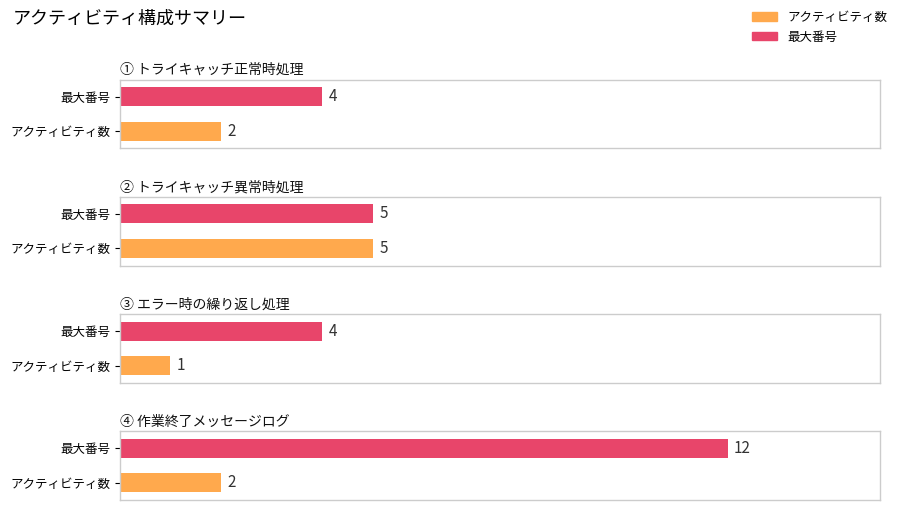

What is the change in value from ① トライキャッチ正常時処理 to ③ エラー時の繰り返し処理?

-1